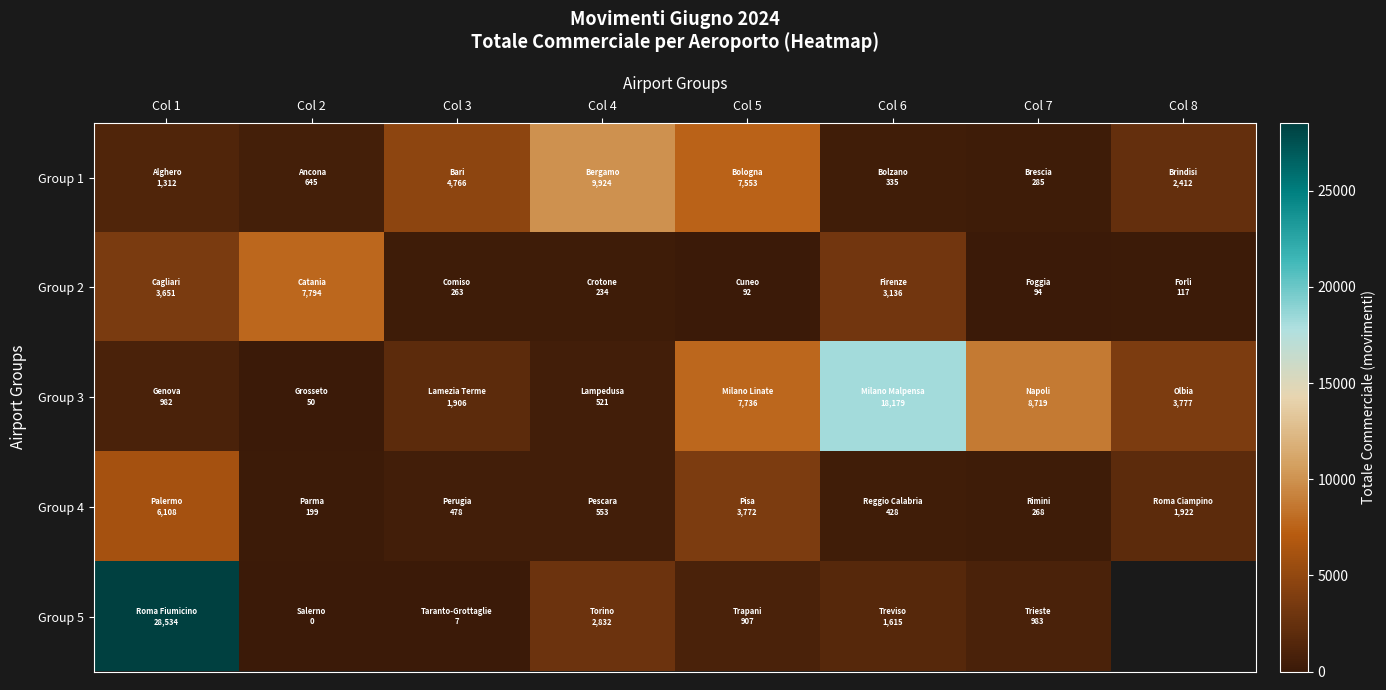

The Group 3 series shows 2515.4 at Col 8. True or false?

False